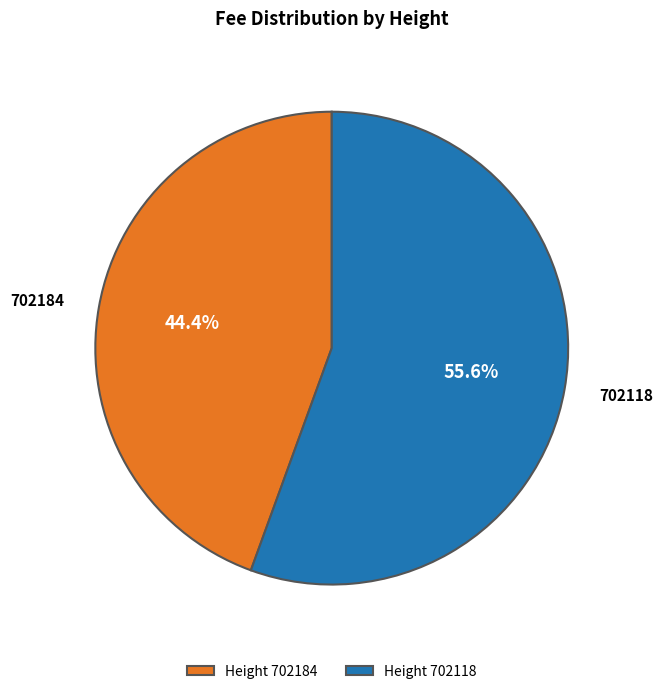

Combined, do Height 702118 and Height 702184 account for over 50%?

Yes